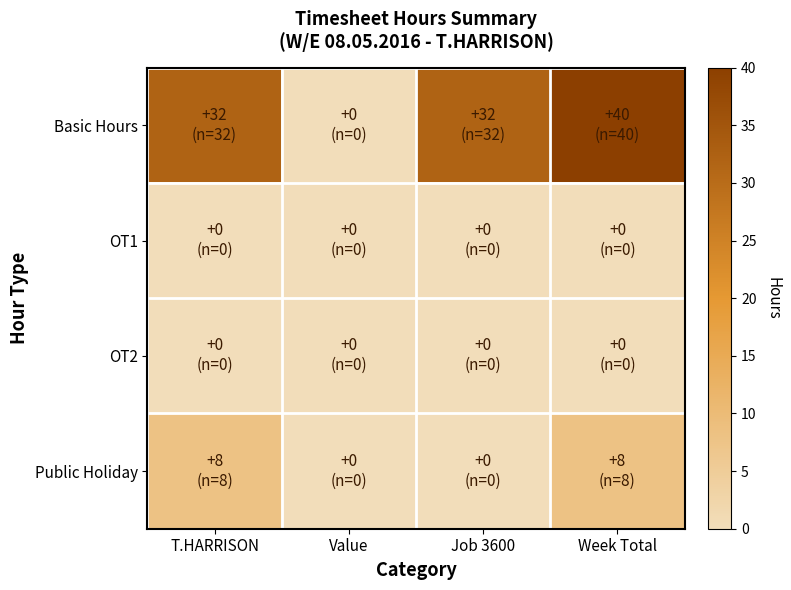

Which label corresponds to the smallest value in the chart?

Value